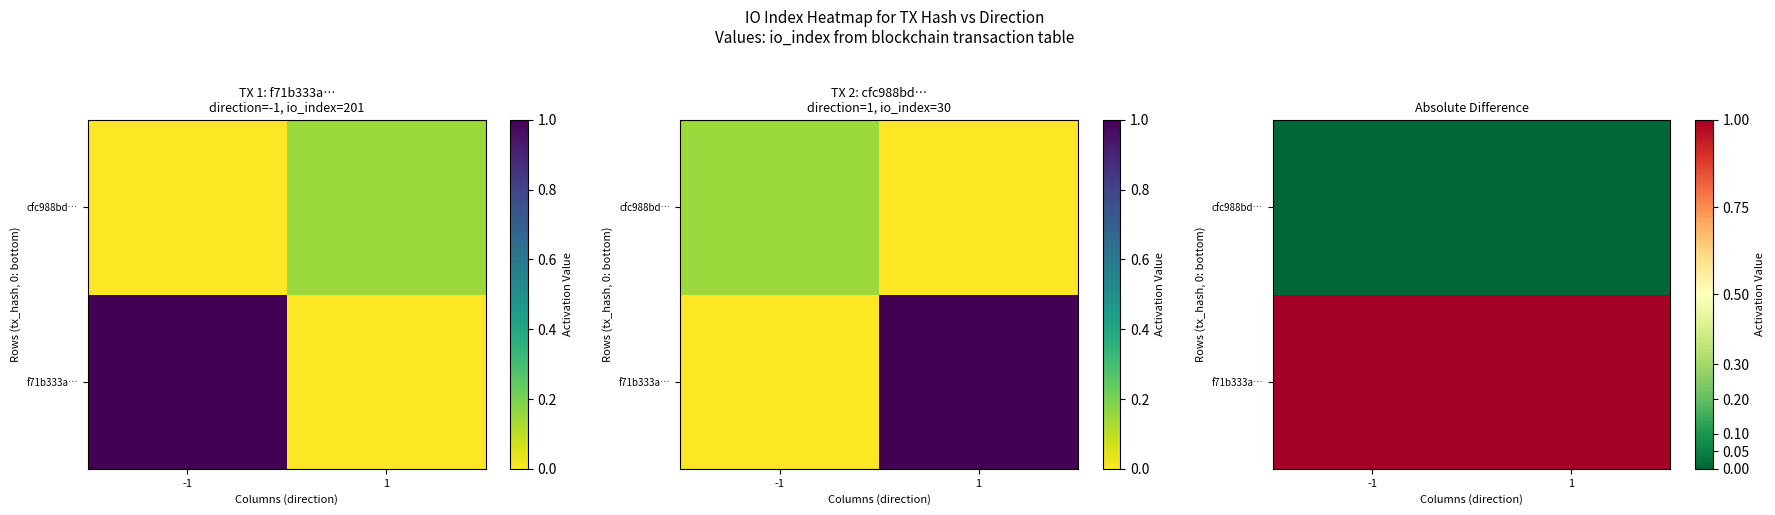

What is the difference between the highest and lowest values at -1?

1